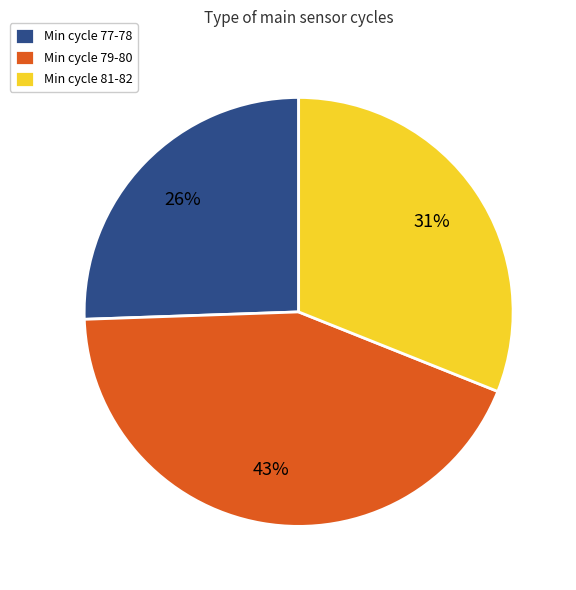

What is the ratio of the value at Min cycle 79-80 to the value at Min cycle 77-78?

1.7